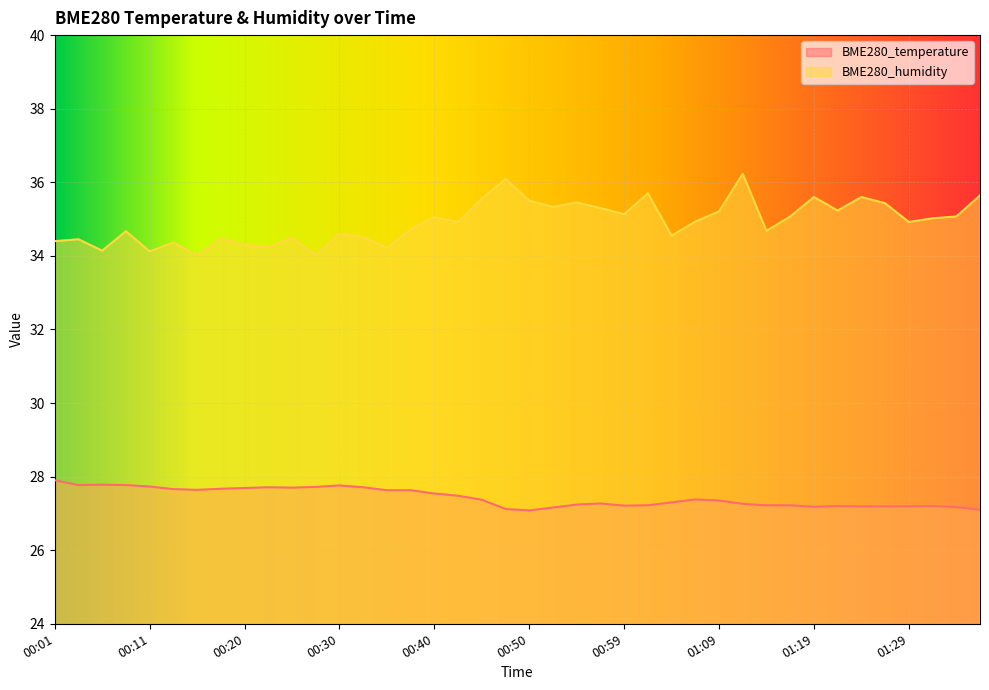

At which category does BME280_humidity reach its first local valley?

00:06